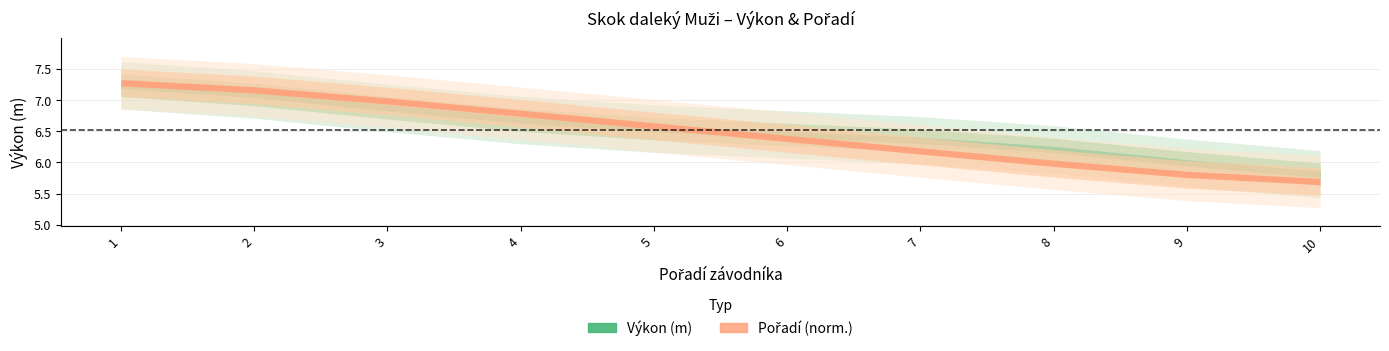

At how many categories does at least one series exceed 6?

10